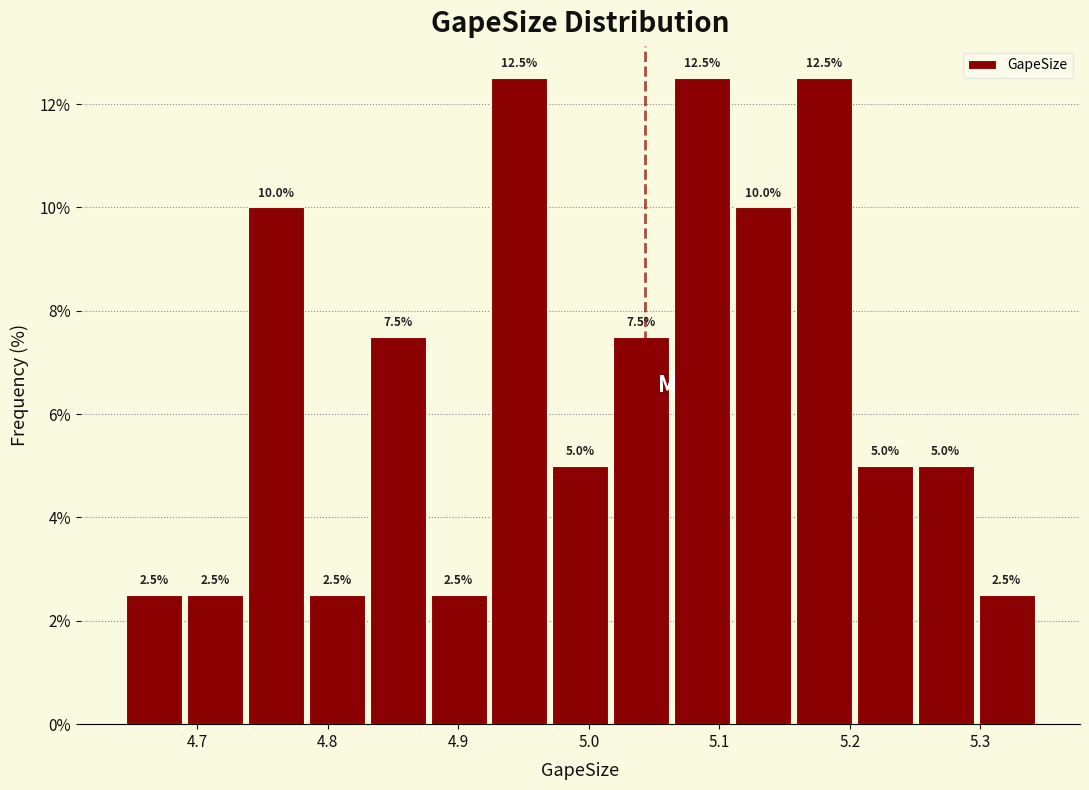

Reading left to right, transcribe this chart: for each bar, give the range it covers on the x-axis and its height. The bar edges are not printed on the chart, so give them approximately, as read against the axis.

4.64 to 4.69: 2.5
4.69 to 4.74: 2.5
4.74 to 4.78: 10.0
4.78 to 4.83: 2.5
4.83 to 4.88: 7.5
4.88 to 4.92: 2.5
4.92 to 4.97: 12.5
4.97 to 5.02: 5.0
5.02 to 5.06: 7.5
5.06 to 5.11: 12.5
5.11 to 5.16: 10.0
5.16 to 5.20: 12.5
5.20 to 5.25: 5.0
5.25 to 5.30: 5.0
5.30 to 5.34: 2.5